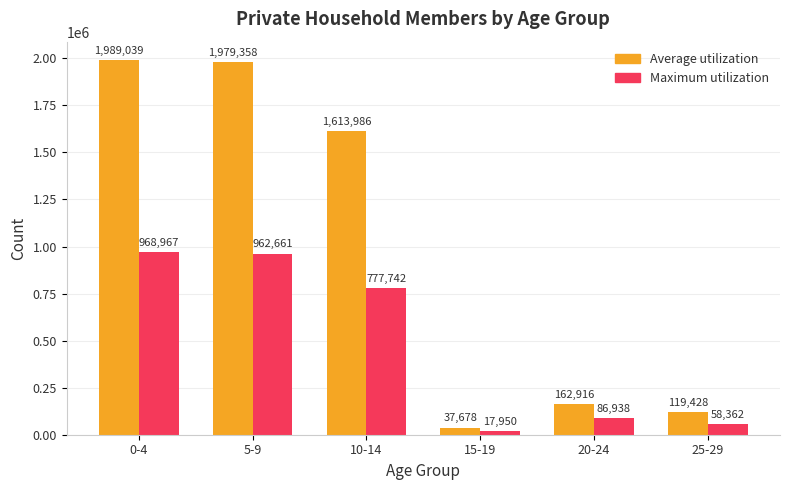

Count the number of data series in this chart.

2